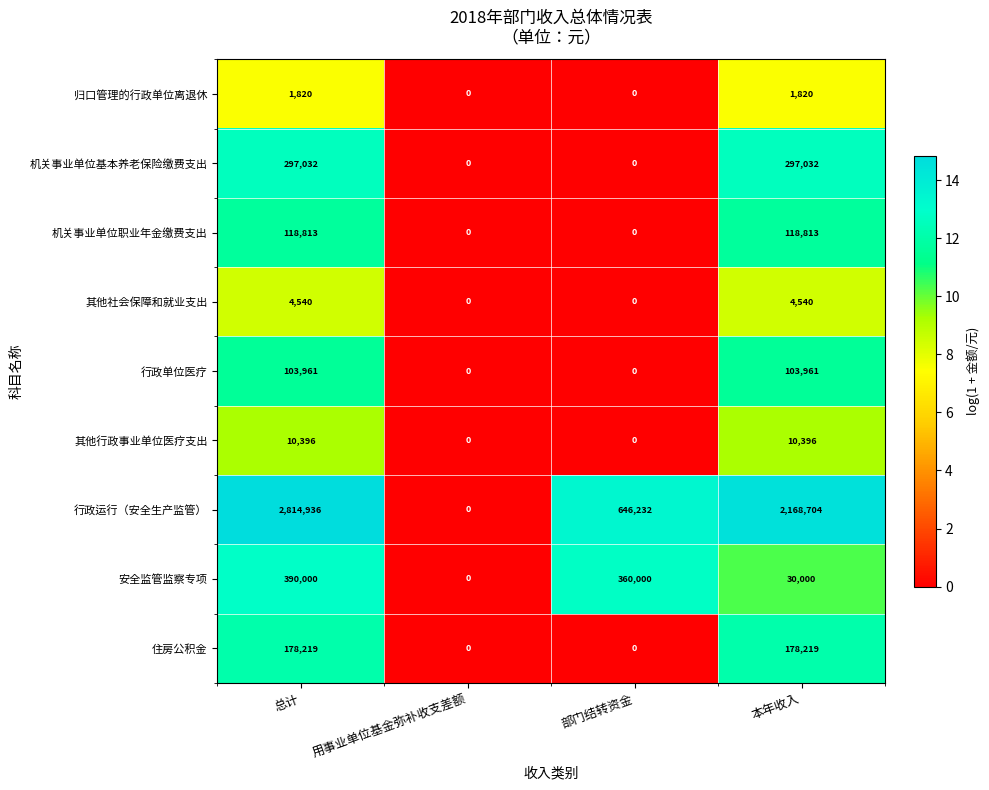

What is the total value across all series at 部门结转资金?

1006232